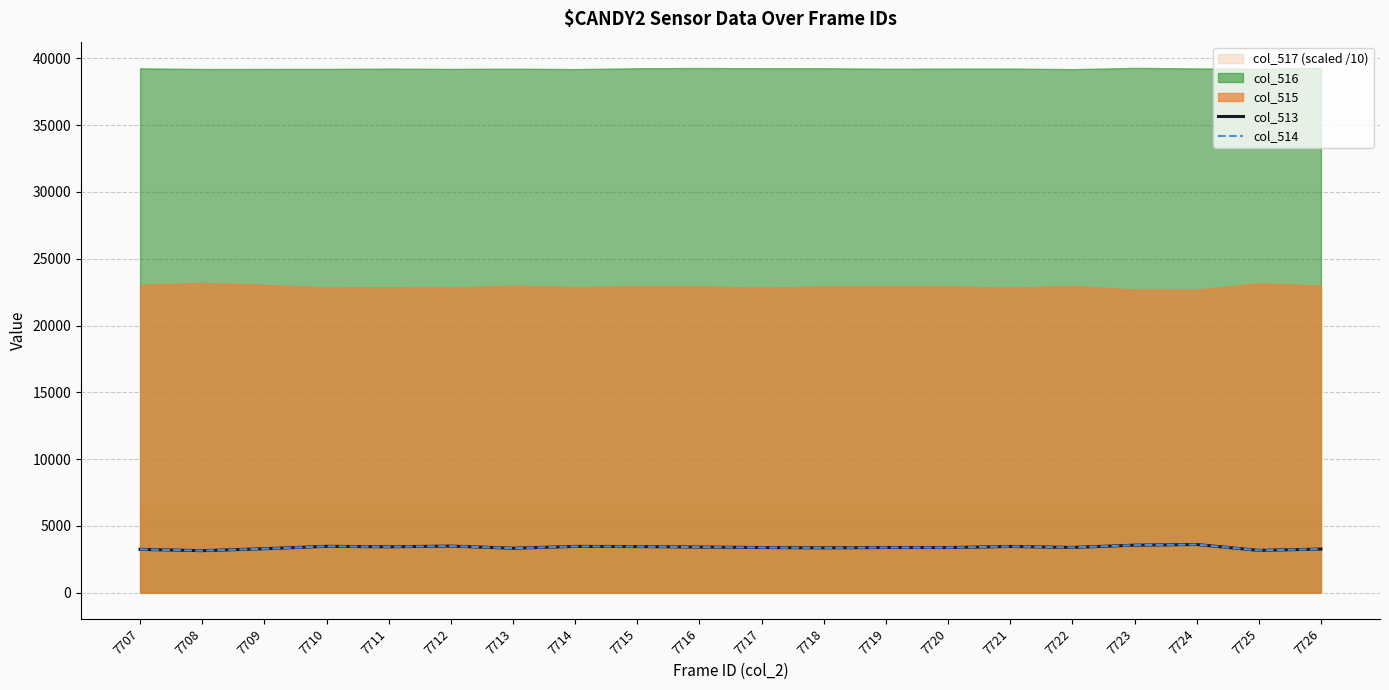

True or false: col_514 has a value of 2131 at 7718.

False